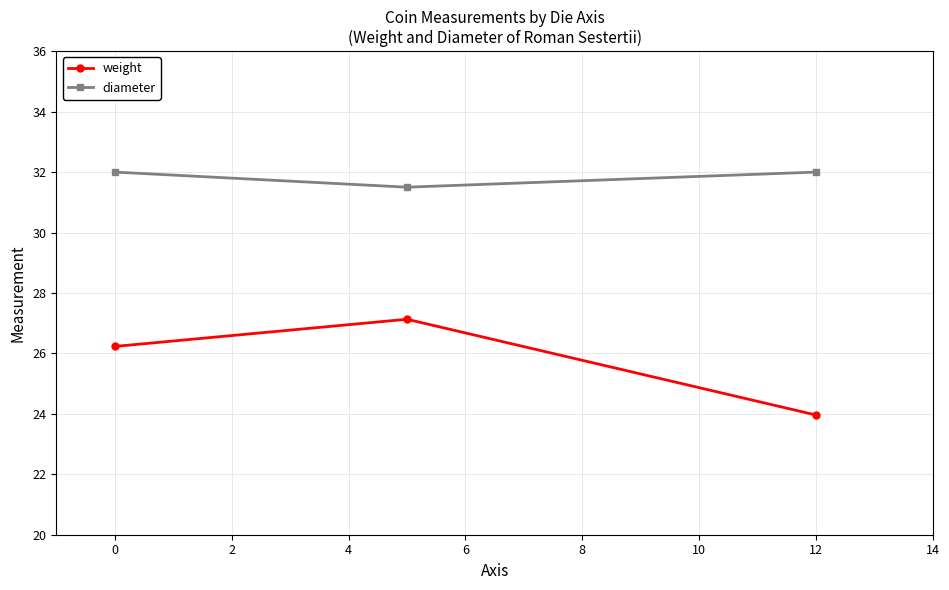

At how many categories does at least one series exceed 25?

3